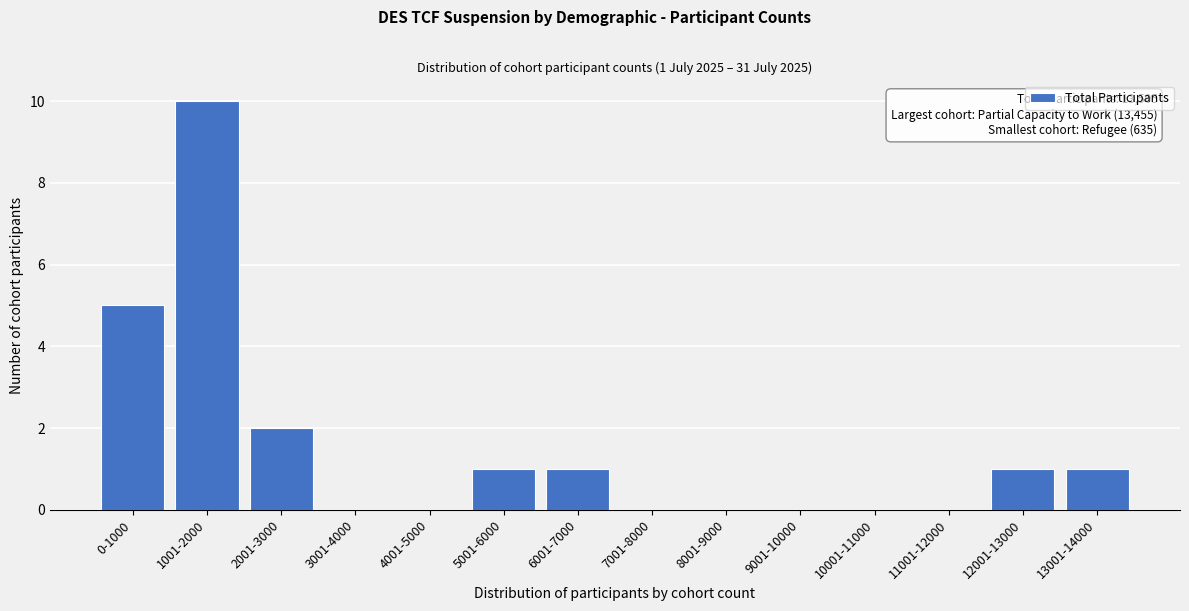

Which has a higher value, 0-1000 or 10001-11000?

0-1000